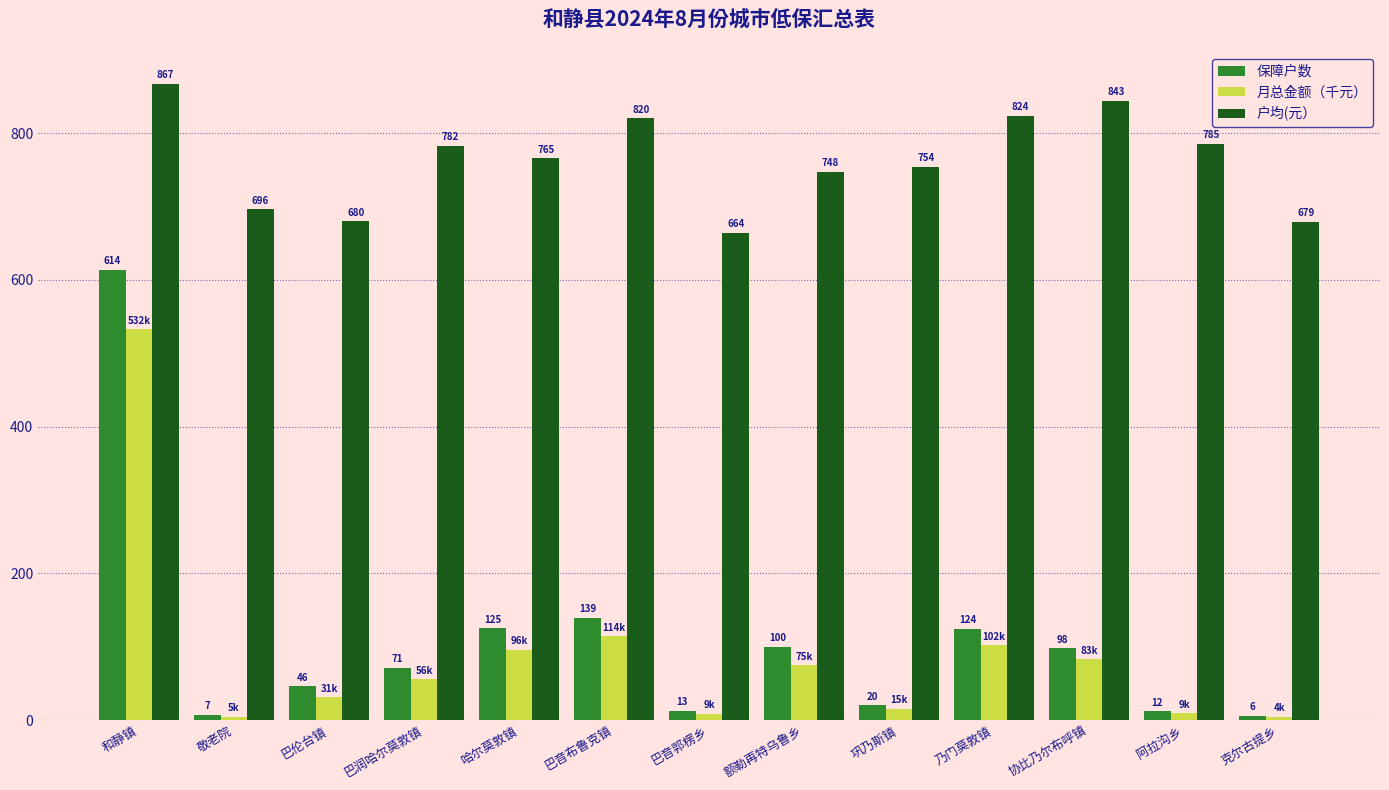

How many series are shown in this chart?

3